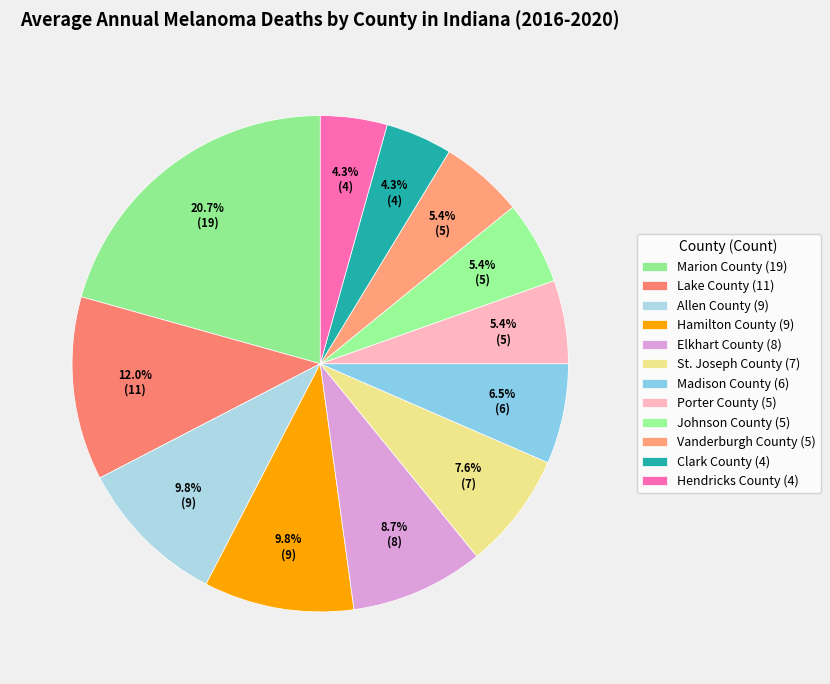

How many segments does this pie chart have?

12